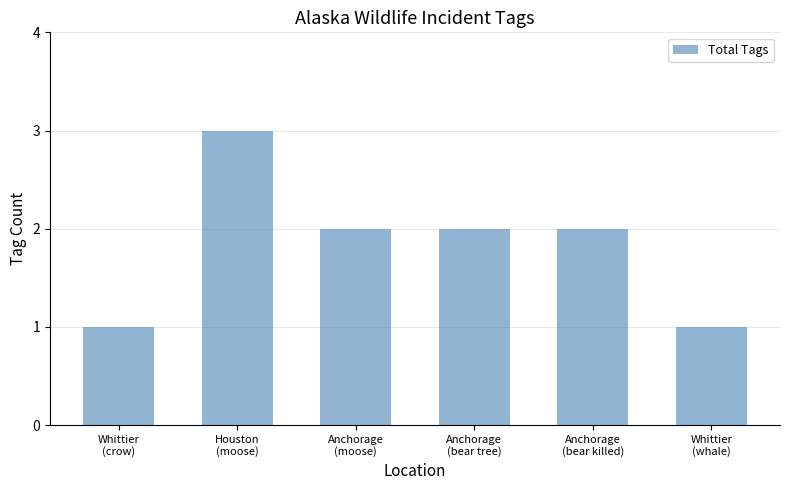

Reading left to right, list all the values displayed in this chart.

1	3	2	2	2	1